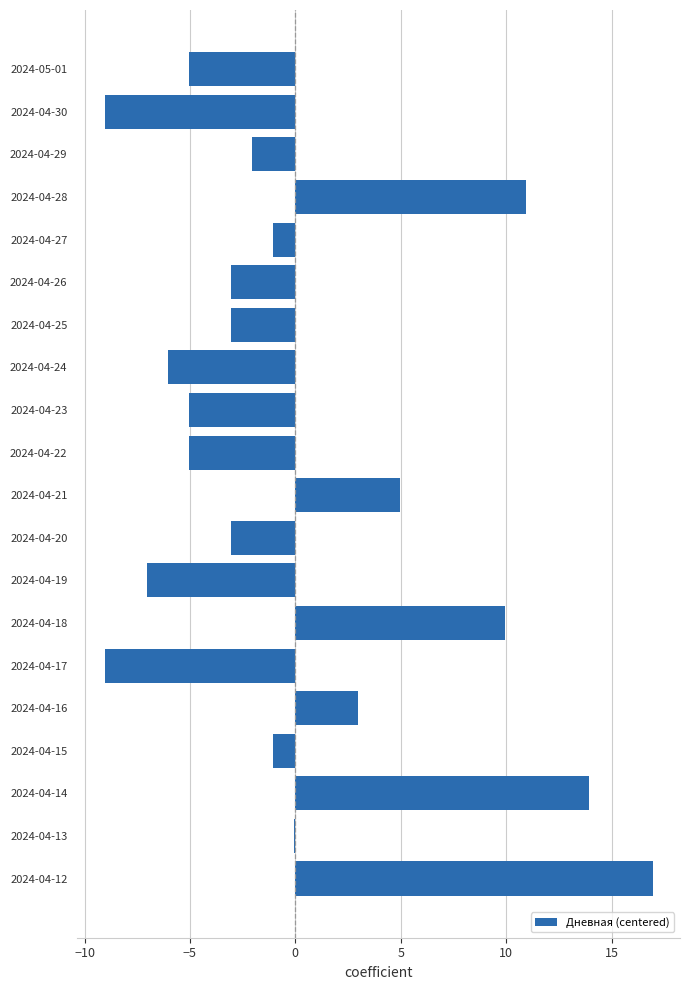

What is the sum of the values at 2024-04-25 and 2024-04-24?

-9.1